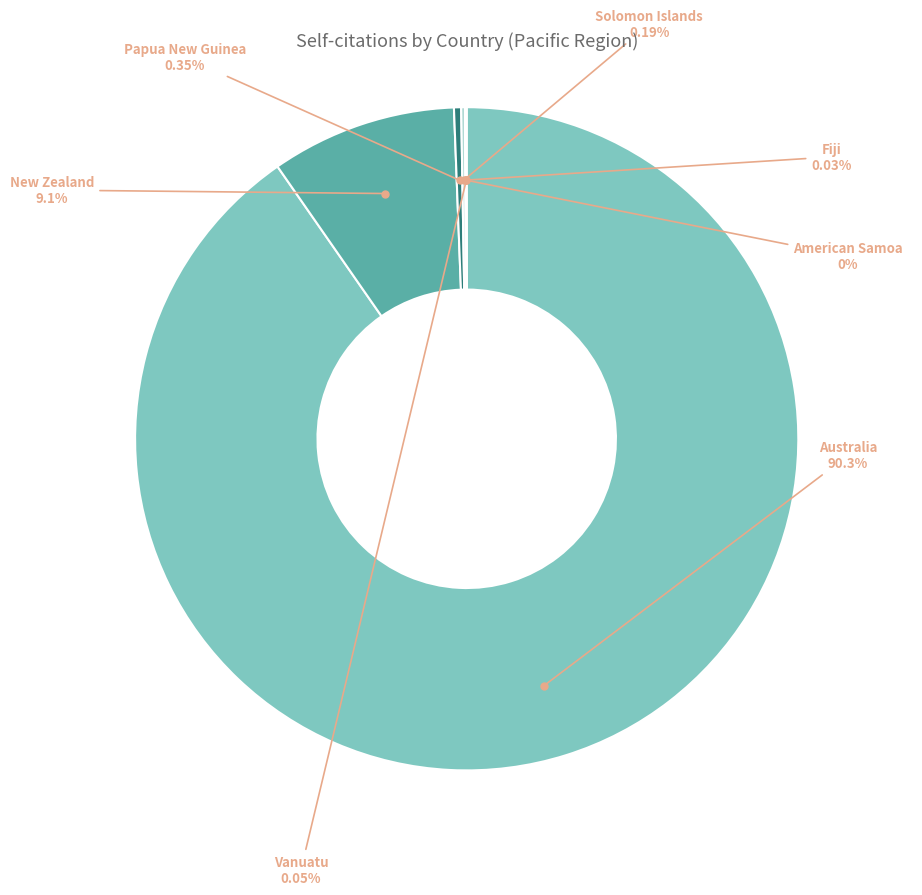

Is there a majority slice in this chart?

Yes